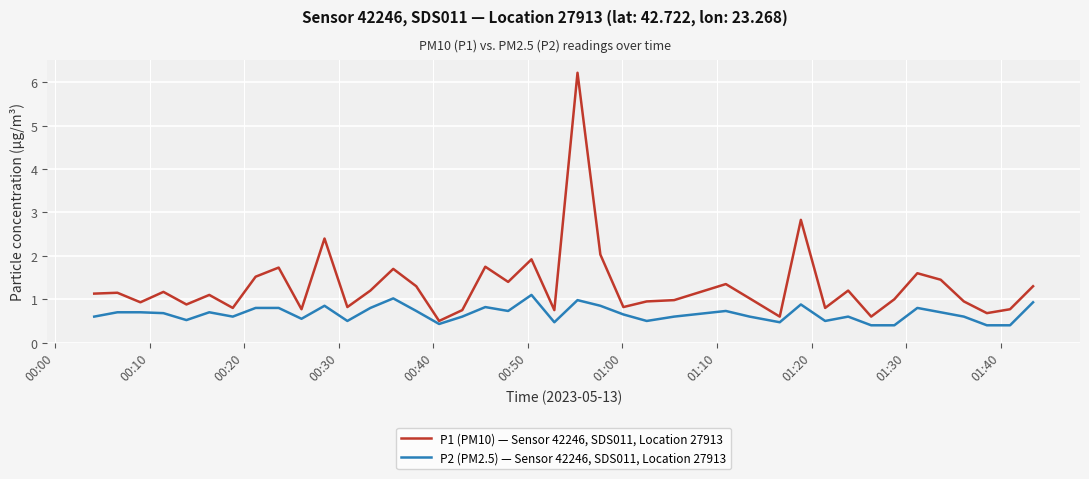

Rank the series by their average value, from highest to lowest.

P1 (PM10) — Sensor 42246, SDS011, Location 27913, P2 (PM2.5) — Sensor 42246, SDS011, Location 27913